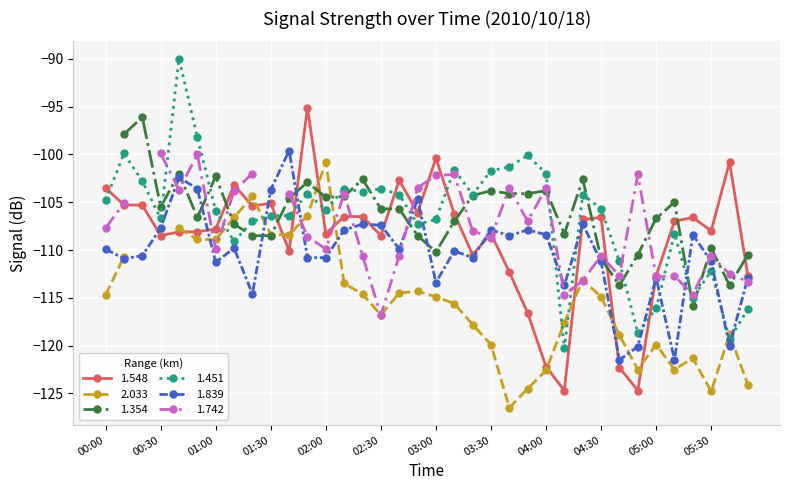

After their last crossing, which series has the higher values: 1.548 or 1.451?

1.548